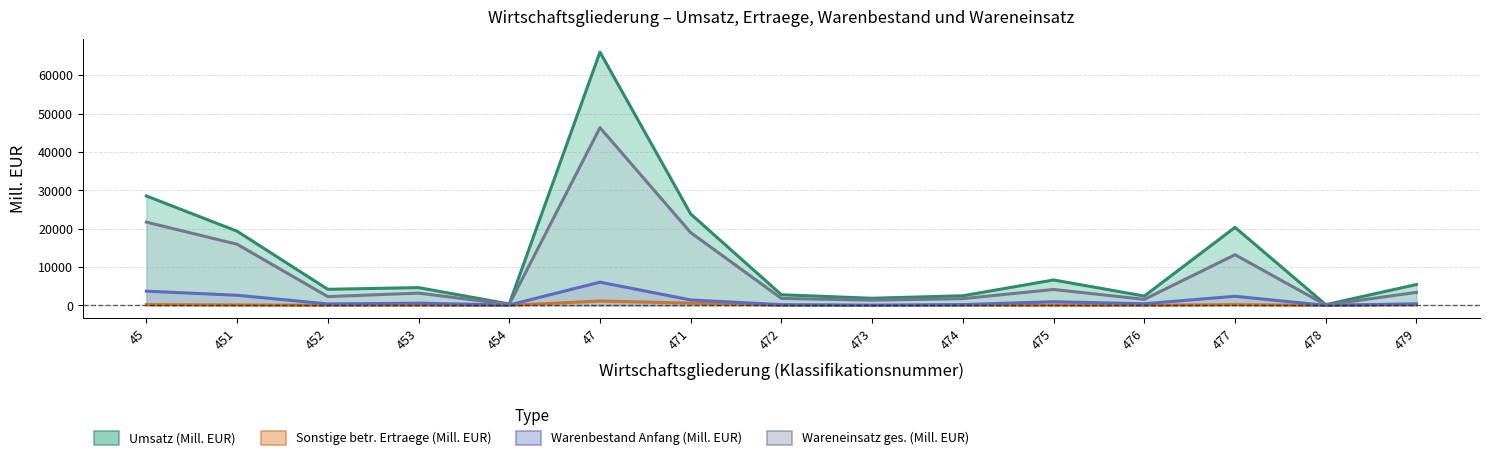

What is the value of the Wareneinsatz ges. (Mill. EUR) point at the 5th from the left?

270